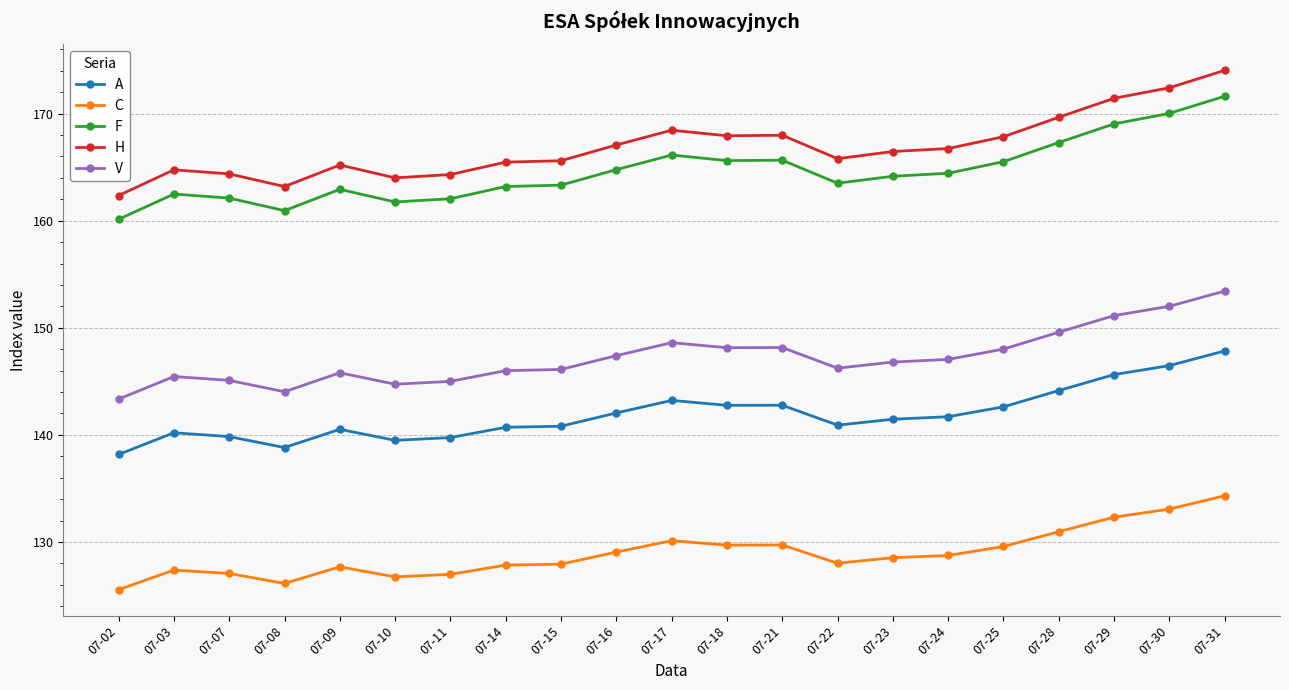

At which category does the chart reach its peak across all series?

07-31